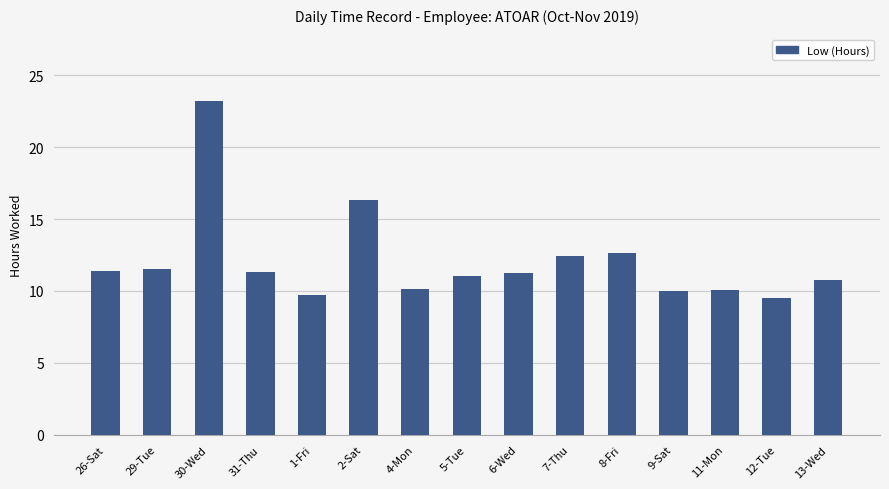

Approximately how many times larger is the value at 8-Fri compared to 5-Tue?

1.1